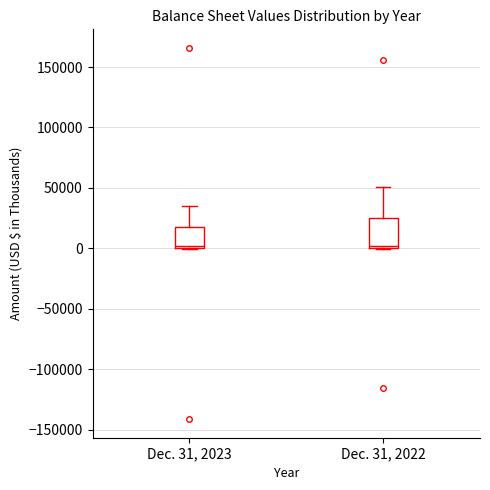

Comparing the boxes themselves (not the whiskers), which one is the tallest?

Dec. 31, 2022